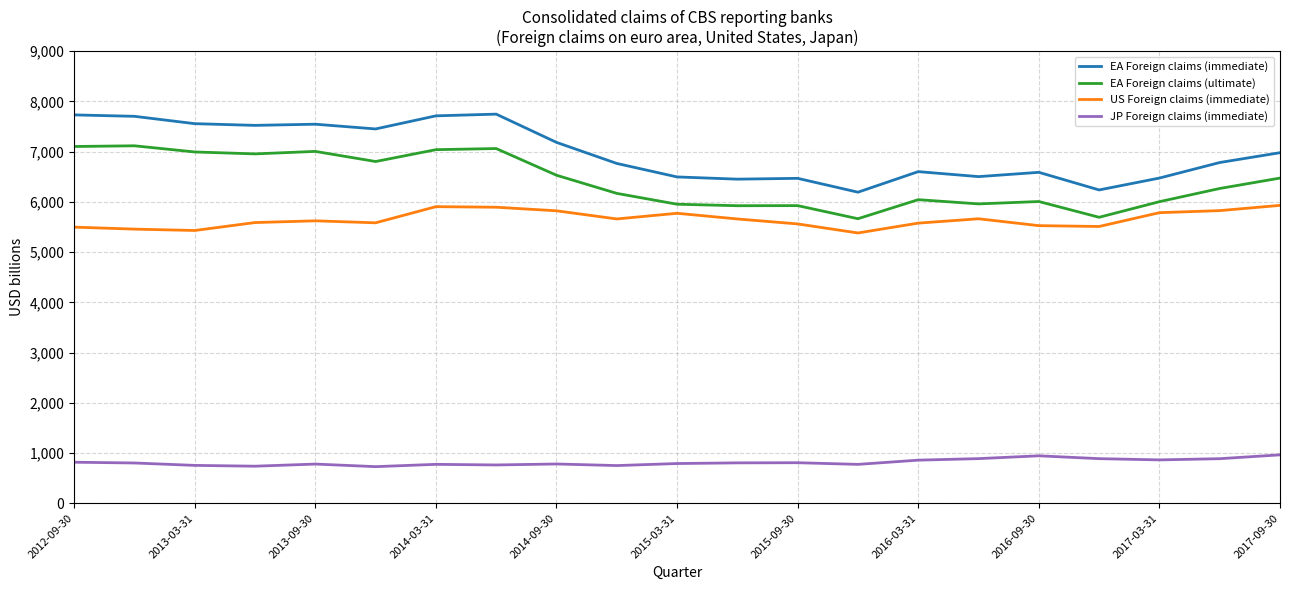

What are all the series names shown in the legend?

EA Foreign claims (immediate), EA Foreign claims (ultimate), US Foreign claims (immediate), JP Foreign claims (immediate)